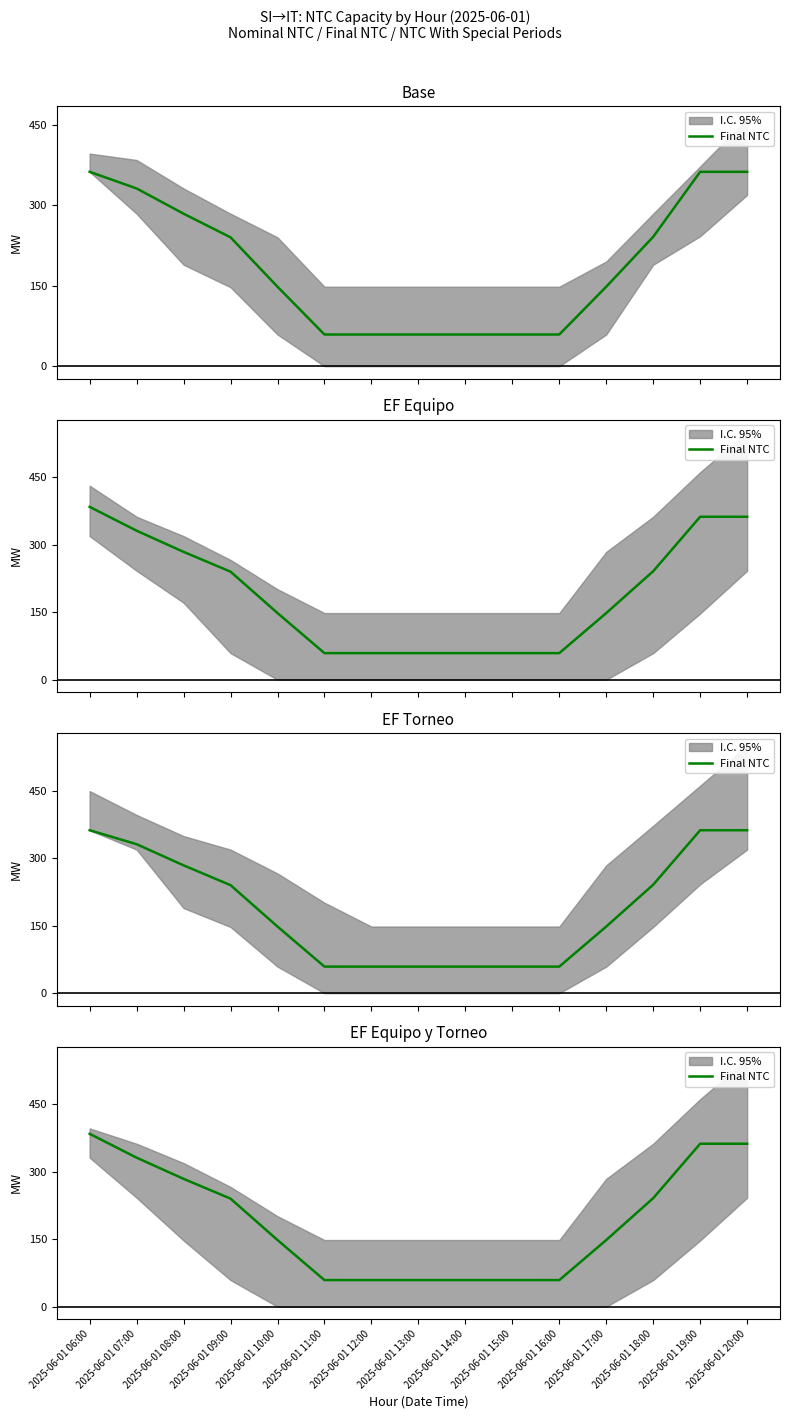

Reading left to right, extract all data points from this chart.

384	331	284	240	148	59	59	59	59	59	59	148	241	362	362